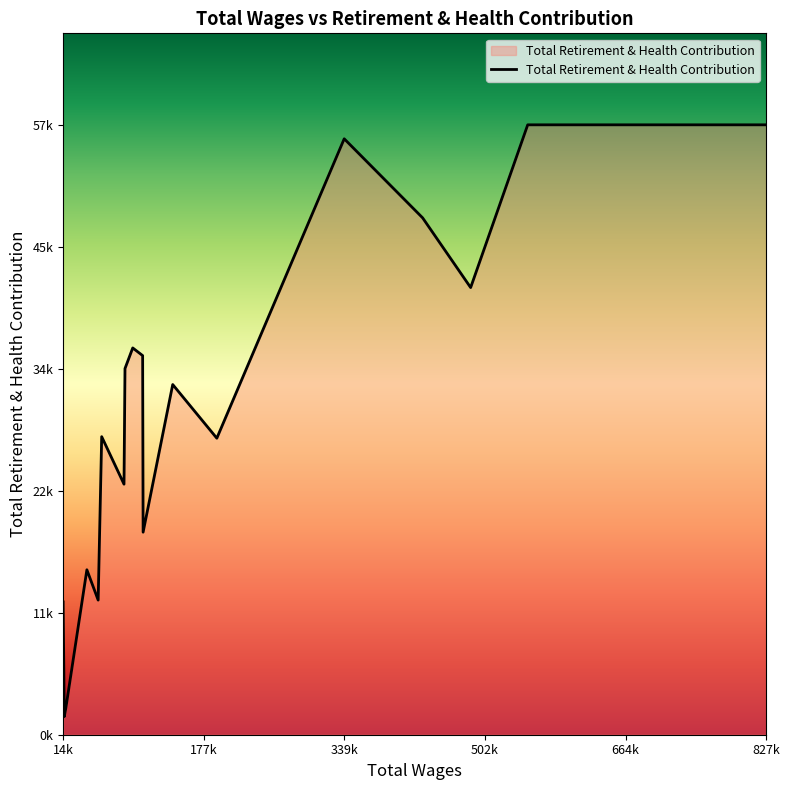

Does the chart display data point markers on the line(s)?

No